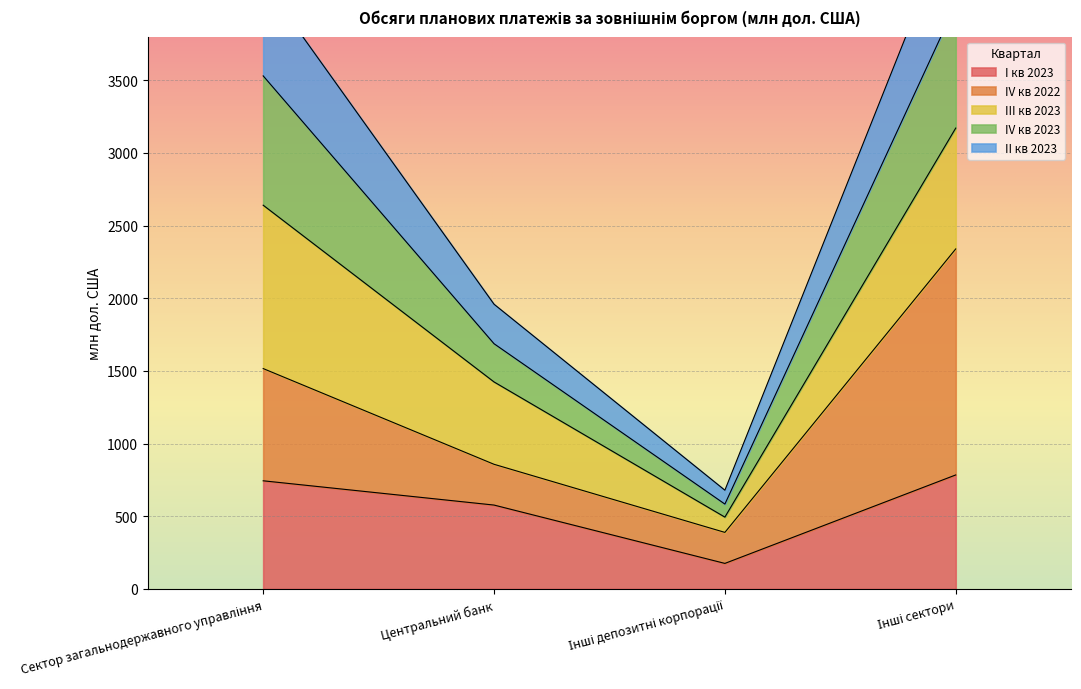

What is the minimum value for I кв 2023?

175.3